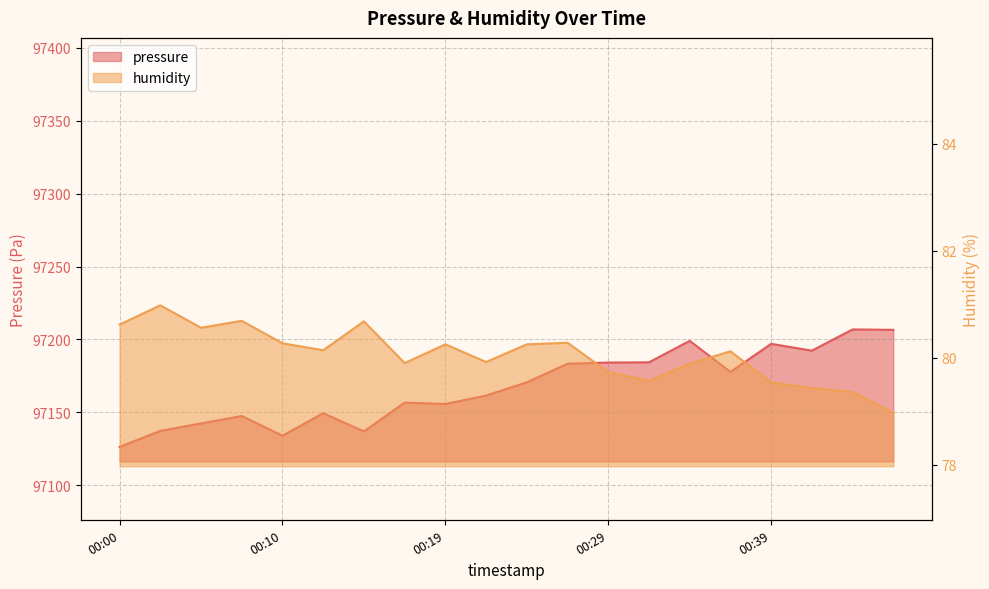

What is the difference between the highest and lowest values at 00:17?

97076.7